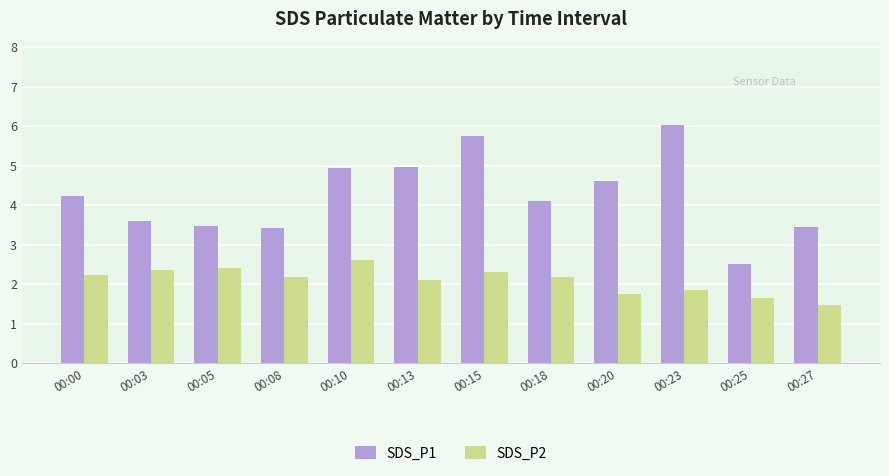

What is the sum of all SDS_P1 values?

51.1